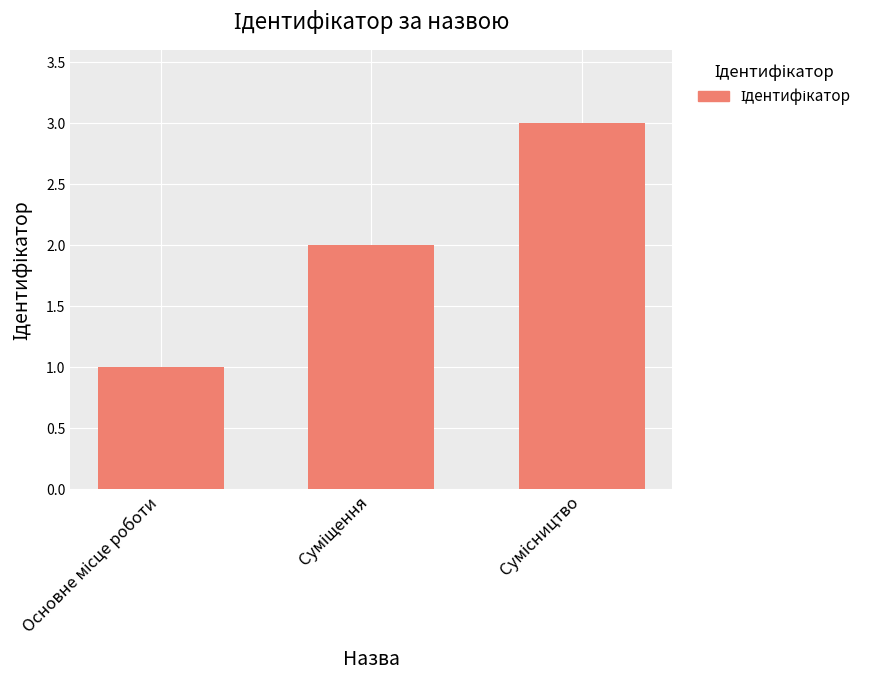

What is the maximum value shown in the chart?

3